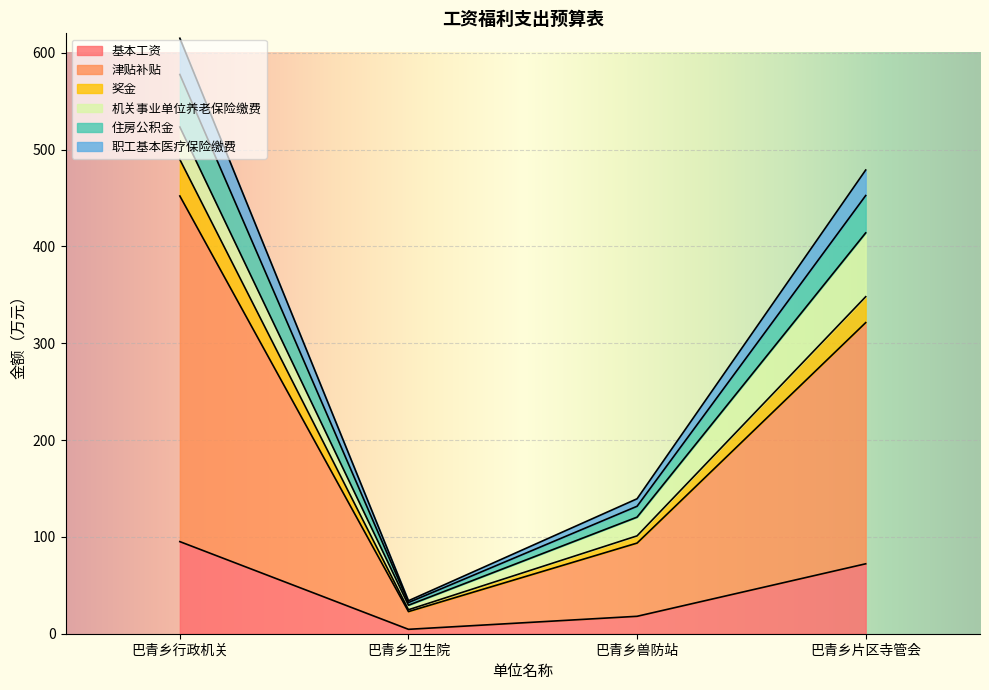

True or false: 奖金 and 住房公积金 intersect in this chart.

False